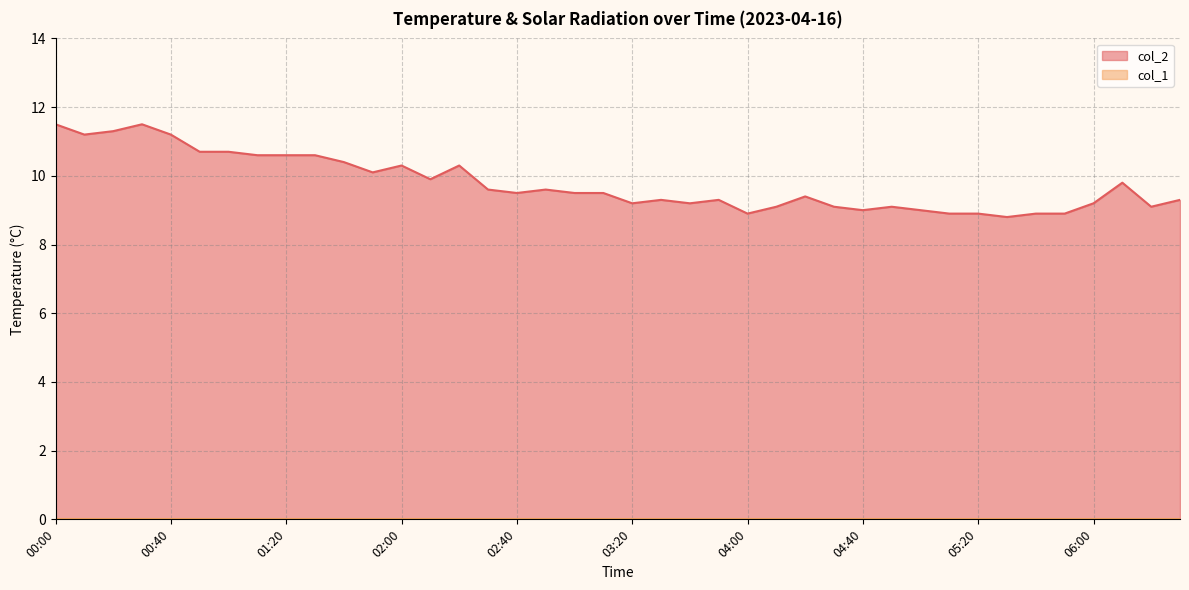

What is the label of the 29th point from the right?

01:50